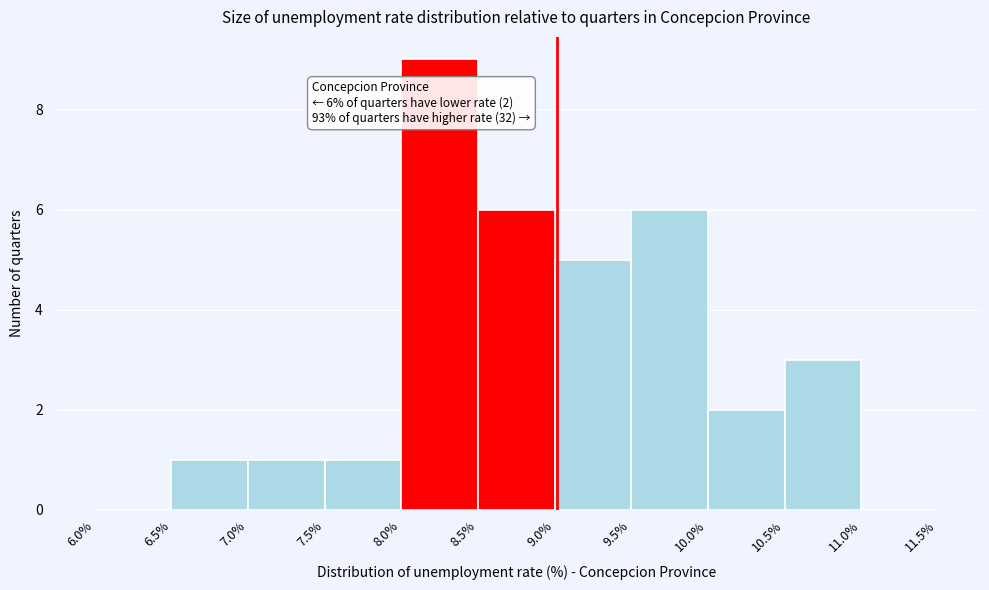

Which range on the x-axis has the tallest bar?

8.0% to 8.5%